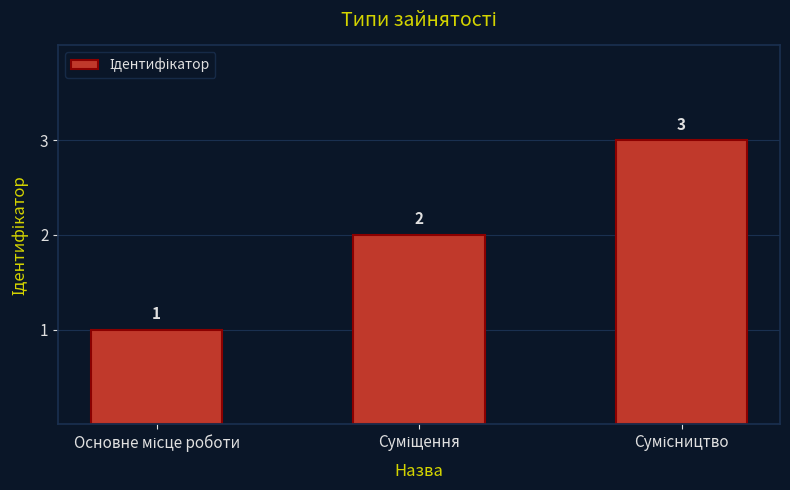

What is the greatest value displayed?

3